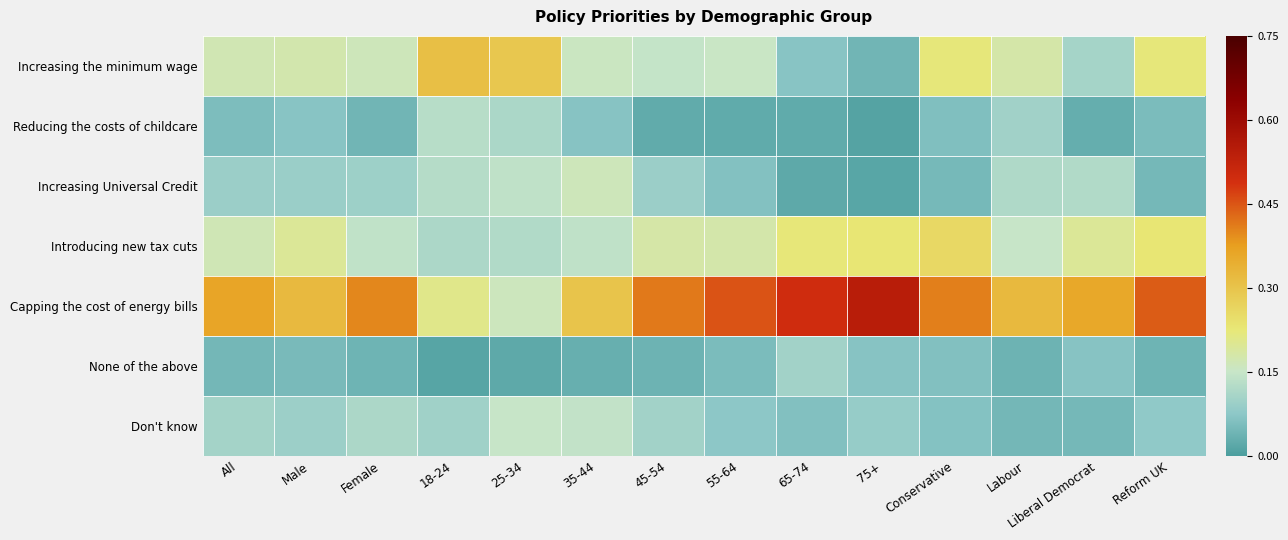

Reading left to right, list all the values displayed in this chart.

Increasing the minimum wage: All=0.2	Male=0.2	Female=0.2	18-24=0.3	25-34=0.3	35-44=0.2	45-54=0.1	55-64=0.2	65-74=0.1	75+=0.0	Conservative=0.2	Labour=0.2	Liberal Democrat=0.1	Reform UK=0.2
Reducing the costs of childcare: All=0.1	Male=0.1	Female=0.0	18-24=0.1	25-34=0.1	35-44=0.1	45-54=0.0	55-64=0.0	65-74=0.0	75+=0.0	Conservative=0.1	Labour=0.1	Liberal Democrat=0.0	Reform UK=0.1
Increasing Universal Credit: All=0.1	Male=0.1	Female=0.1	18-24=0.1	25-34=0.1	35-44=0.2	45-54=0.1	55-64=0.1	65-74=0.0	75+=0.0	Conservative=0.0	Labour=0.1	Liberal Democrat=0.1	Reform UK=0.0
Introducing new tax cuts: All=0.2	Male=0.2	Female=0.1	18-24=0.1	25-34=0.1	35-44=0.1	45-54=0.2	55-64=0.2	65-74=0.2	75+=0.2	Conservative=0.3	Labour=0.1	Liberal Democrat=0.2	Reform UK=0.2
Capping the cost of energy bills: All=0.4	Male=0.3	Female=0.4	18-24=0.2	25-34=0.2	35-44=0.3	45-54=0.4	55-64=0.5	65-74=0.5	75+=0.5	Conservative=0.4	Labour=0.3	Liberal Democrat=0.4	Reform UK=0.4
None of the above: All=0.0	Male=0.1	Female=0.0	18-24=0.0	25-34=0.0	35-44=0.0	45-54=0.0	55-64=0.1	65-74=0.1	75+=0.1	Conservative=0.1	Labour=0.0	Liberal Democrat=0.1	Reform UK=0.0
Don't know: All=0.1	Male=0.1	Female=0.1	18-24=0.1	25-34=0.1	35-44=0.1	45-54=0.1	55-64=0.1	65-74=0.1	75+=0.1	Conservative=0.1	Labour=0.0	Liberal Democrat=0.0	Reform UK=0.1